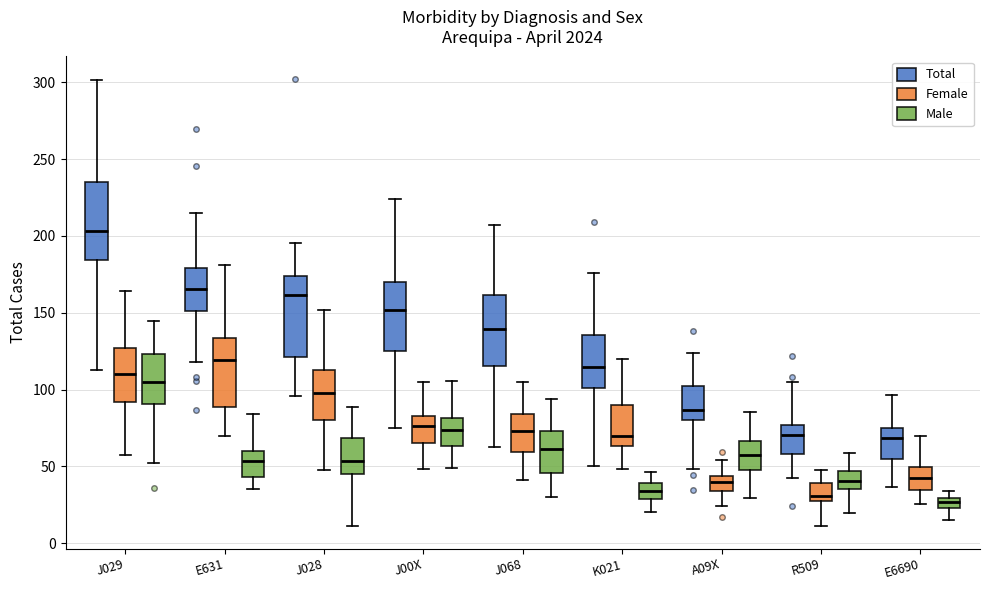

Which box's median line is the highest?

J029 (Total)